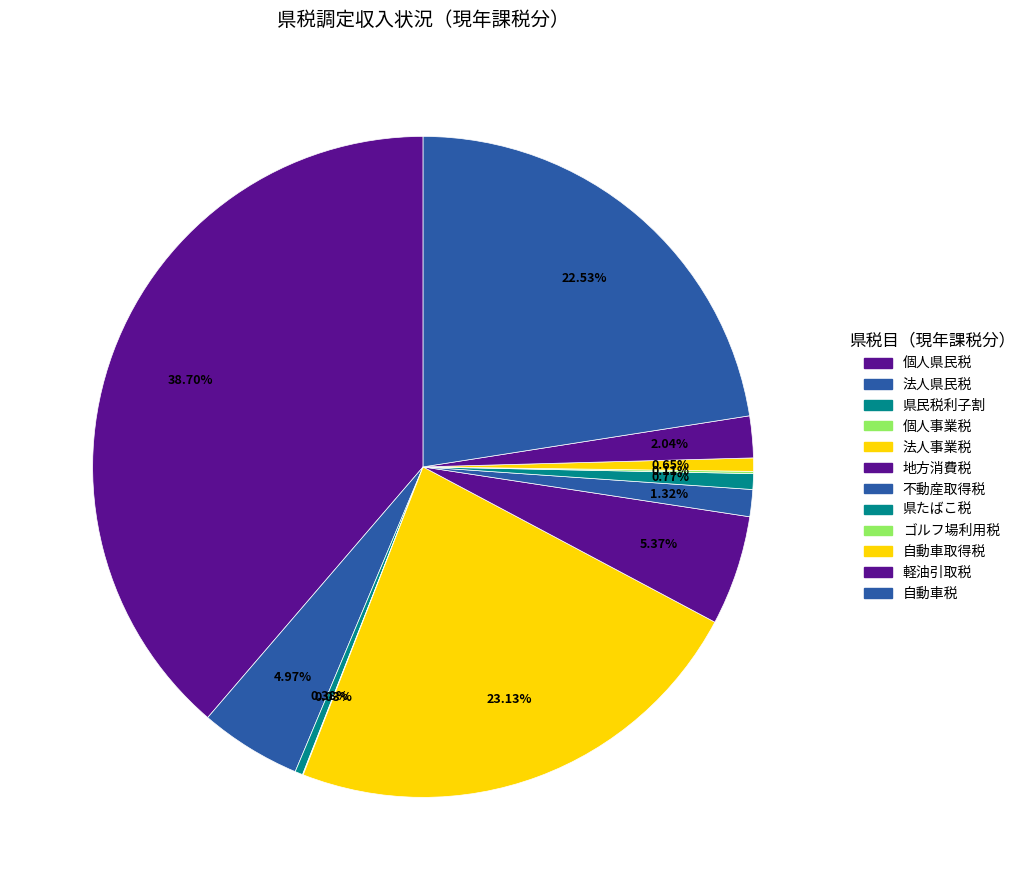

Does any single category account for the majority?

No